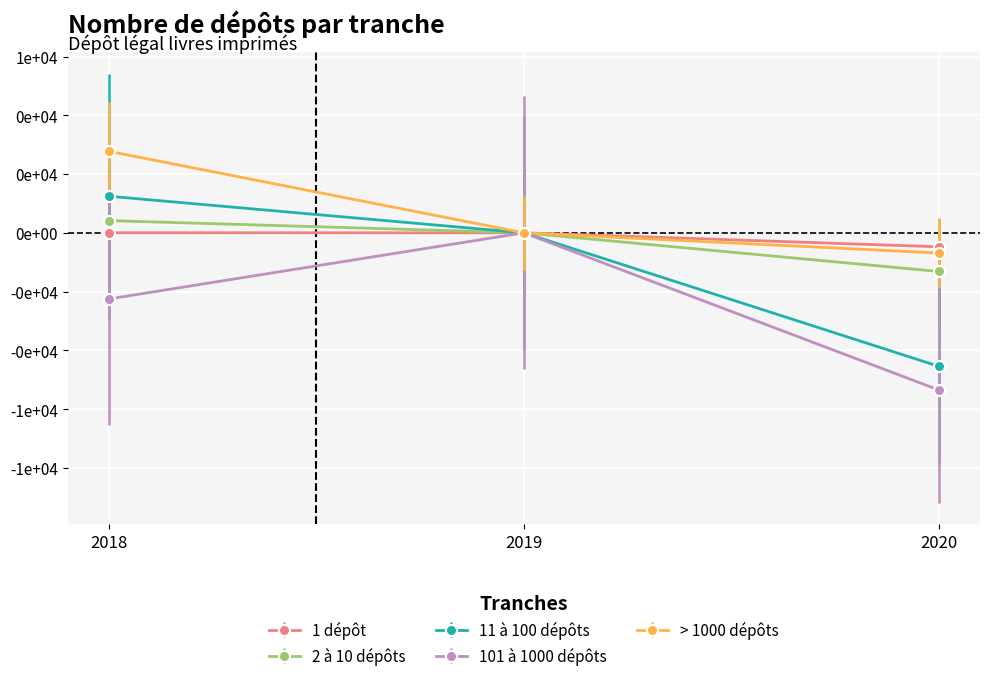

What are all the series names shown in the legend?

1 dépôt, 2 à 10 dépôts, 11 à 100 dépôts, 101 à 1000 dépôts, > 1000 dépôts